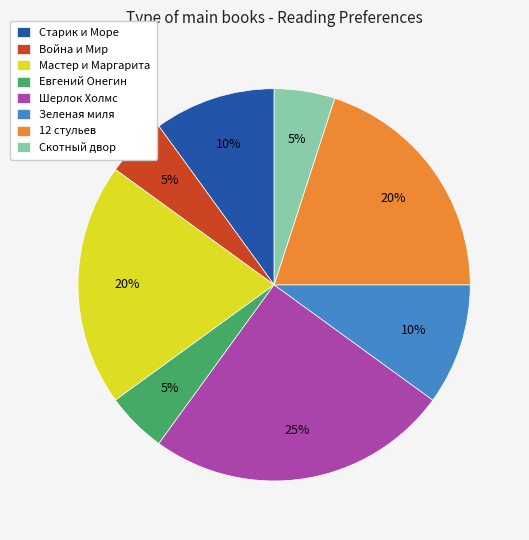

What percentage is the Шерлок Холмс slice, to the nearest percent?

25%